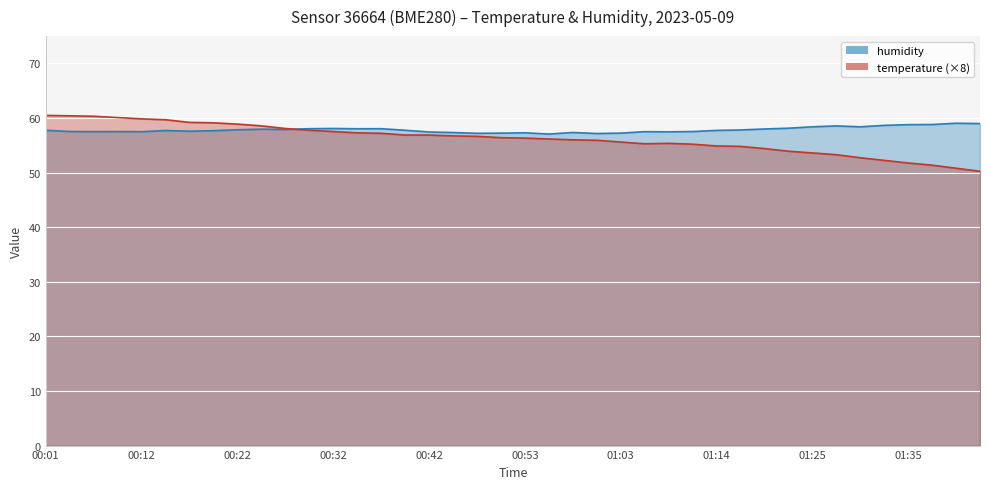

Which category has the lowest value across all series?

01:43